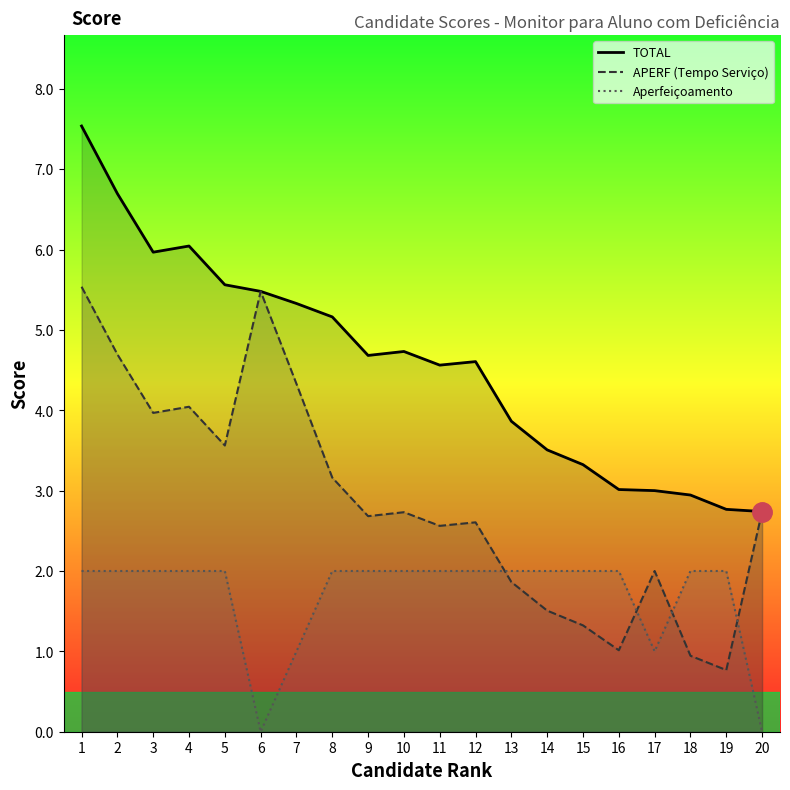

True or false: Aperfeiçoamento and TOTAL intersect in this chart.

False